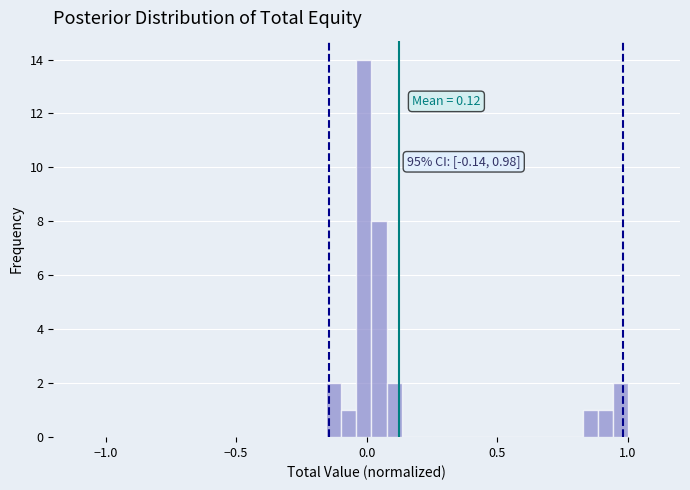

Around what value on the x-axis is the tallest bar? Give the approximate position of its centre, as read against the axis.

0.00